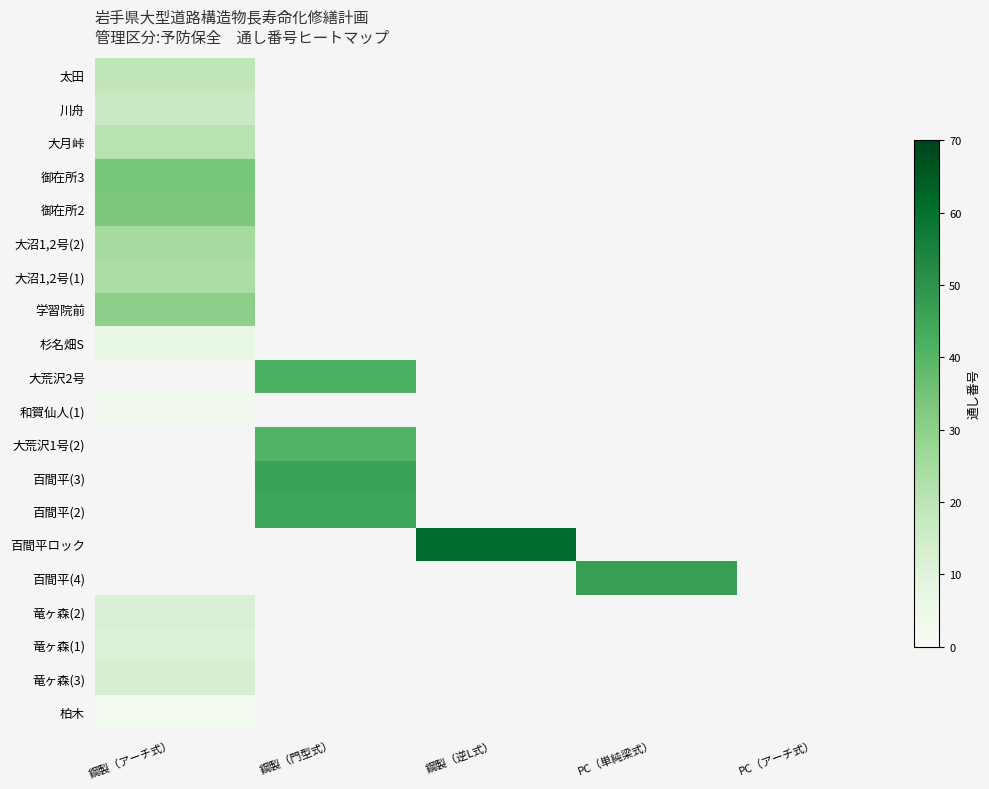

Which category has the highest value across all series?

鋼製（逆L式）